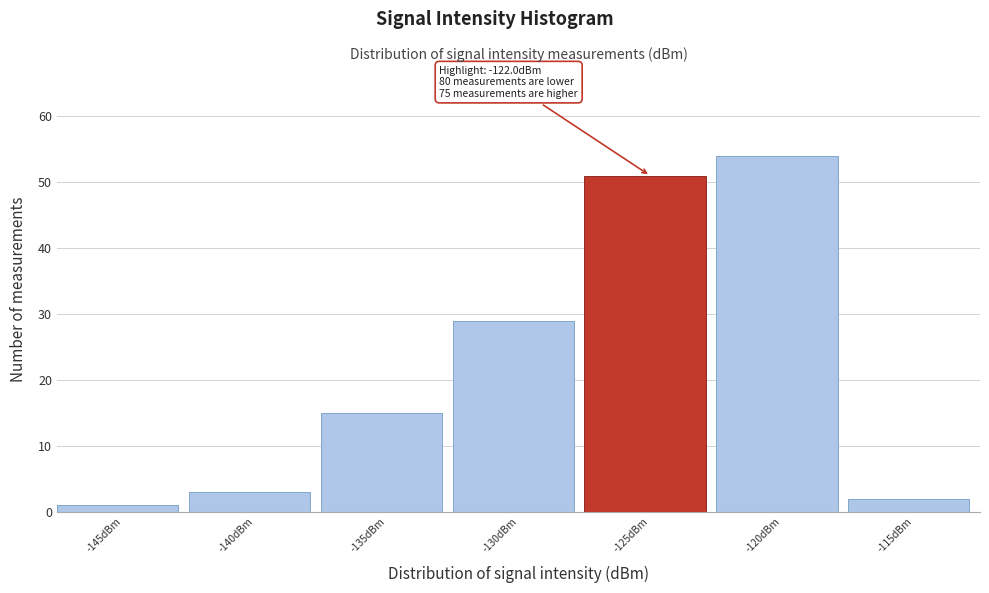

Reading left to right, what are all the values shown in this chart?

1	3	15	29	51	54	2